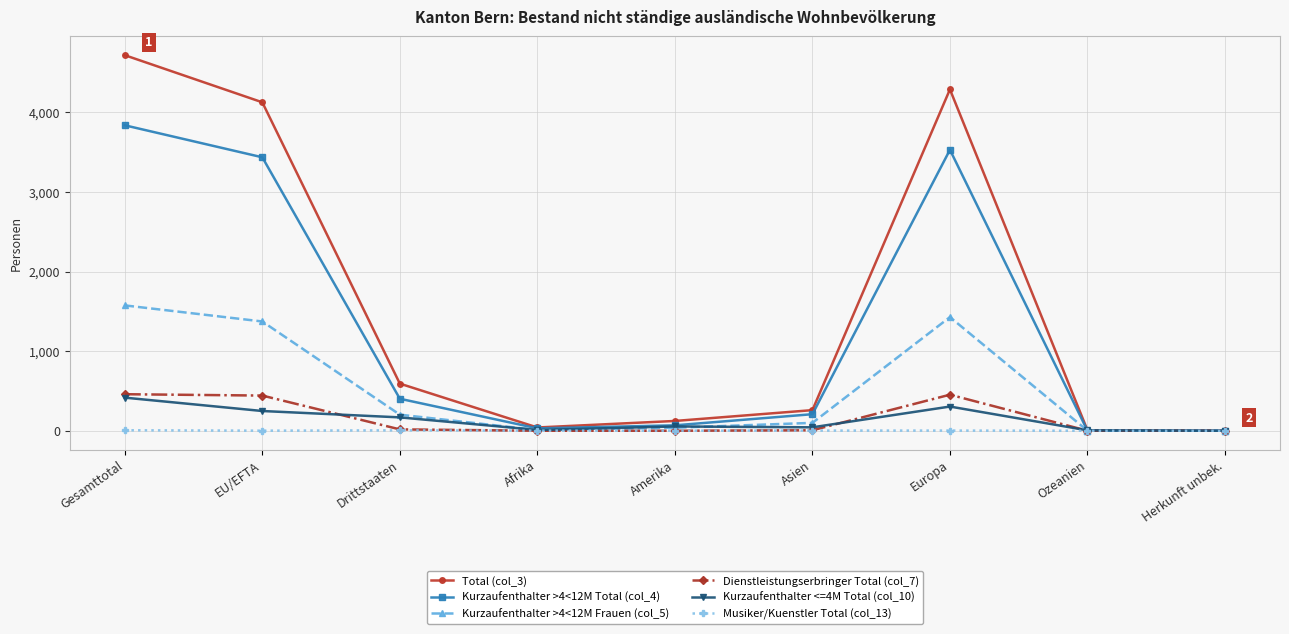

Which series has the widest spread of values?

Total (col_3)